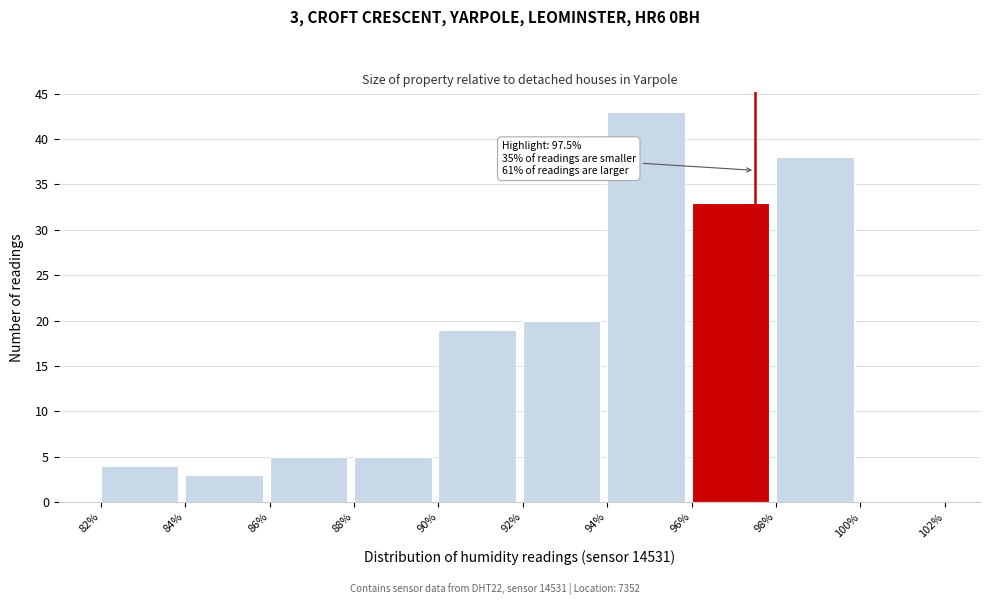

Over which range of the x-axis is the bar tallest?

94% to 96%